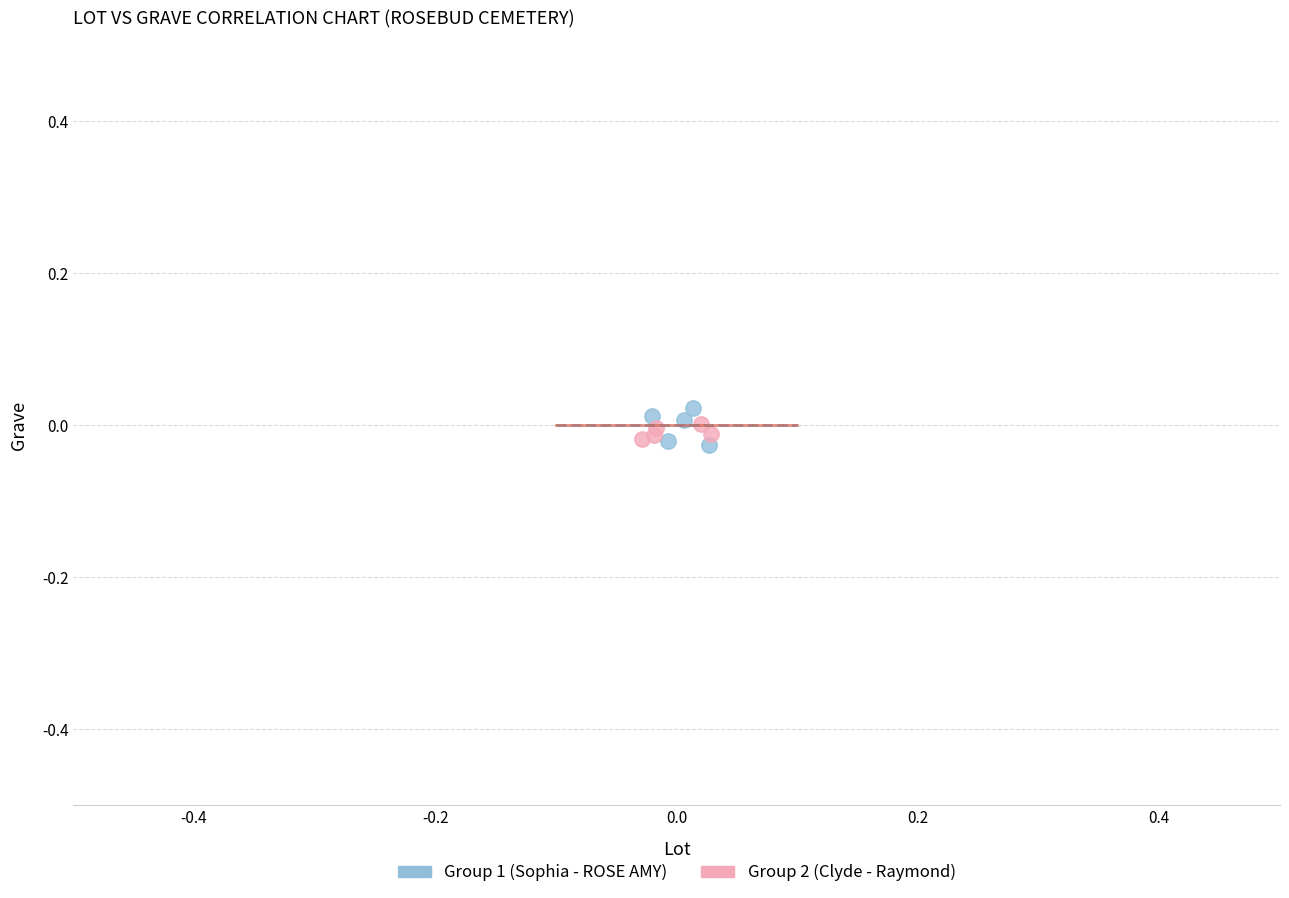

Which series has the largest Y range (max minus min)?

Group 1 (Sophia - ROSE AMY)